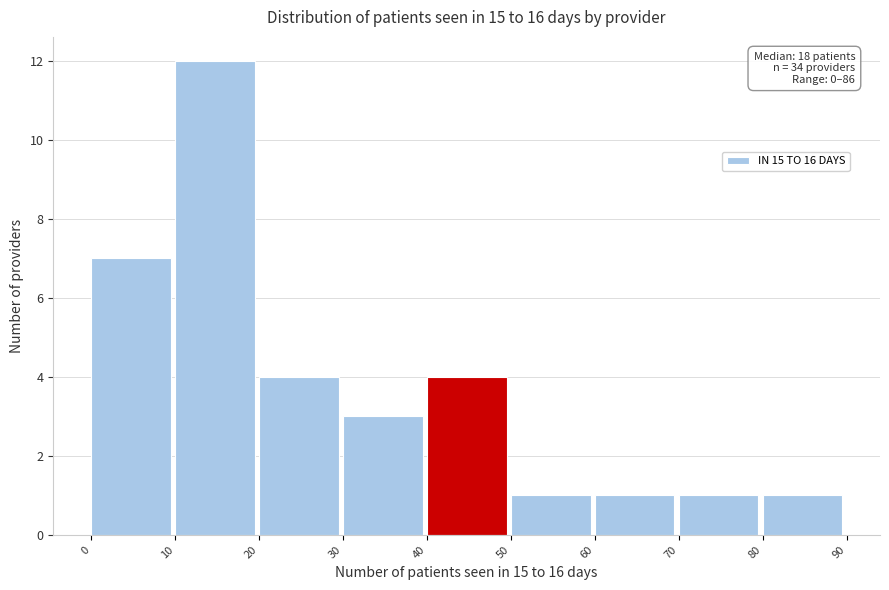

Which range on the x-axis has the tallest bar?

10 to 20